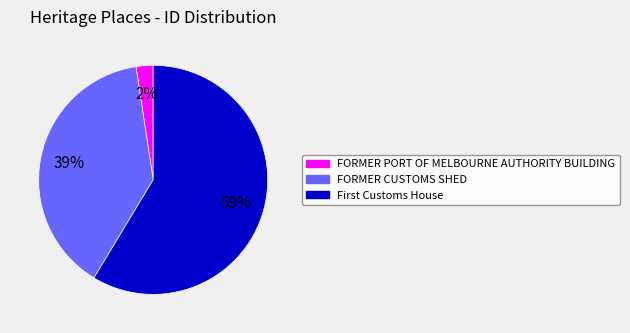

What percentage is the FORMER PORT OF MELBOURNE AUTHORITY BUILDING slice, to the nearest percent?

2%